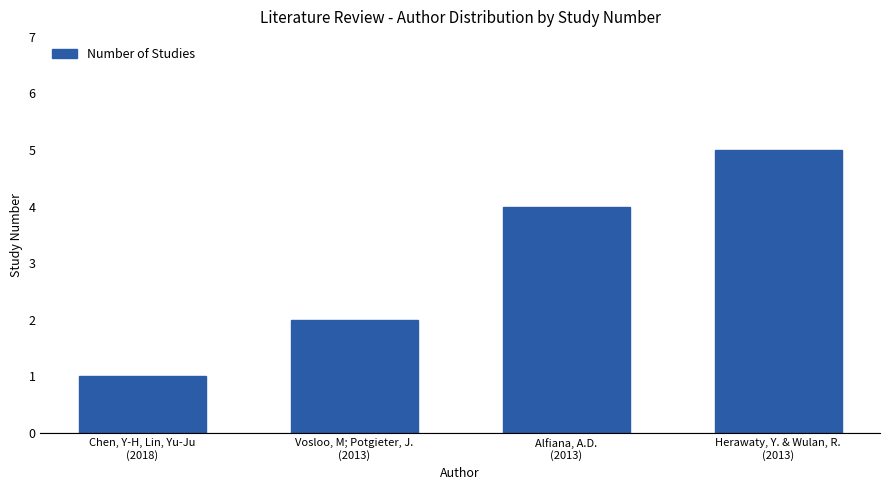

Are the bars grouped side by side (vs. stacked)?

No